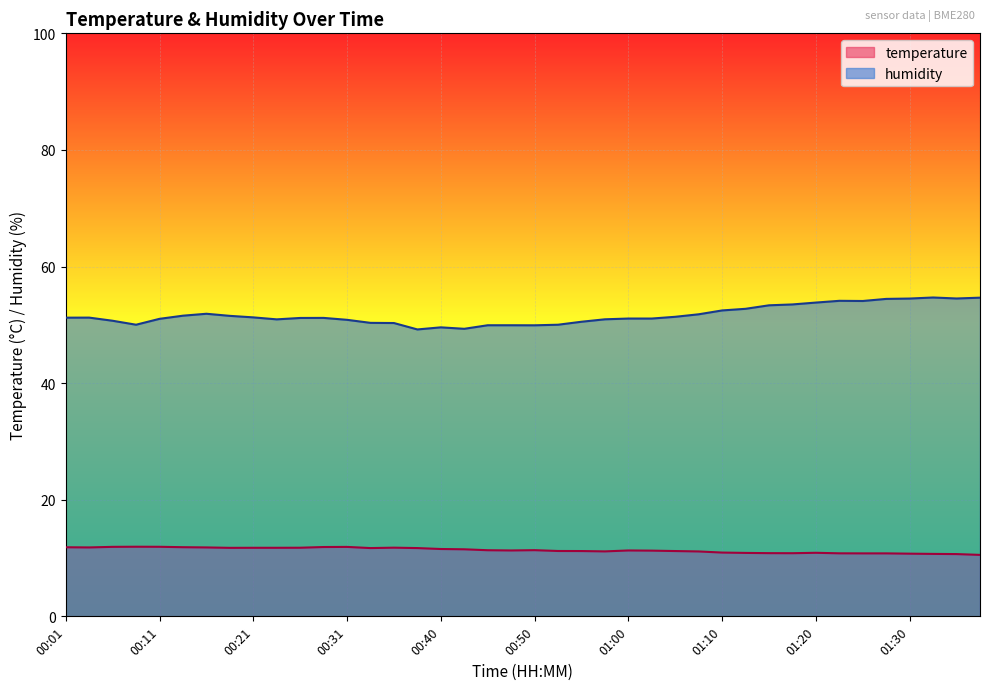

What is the average value of the temperature series?

11.4